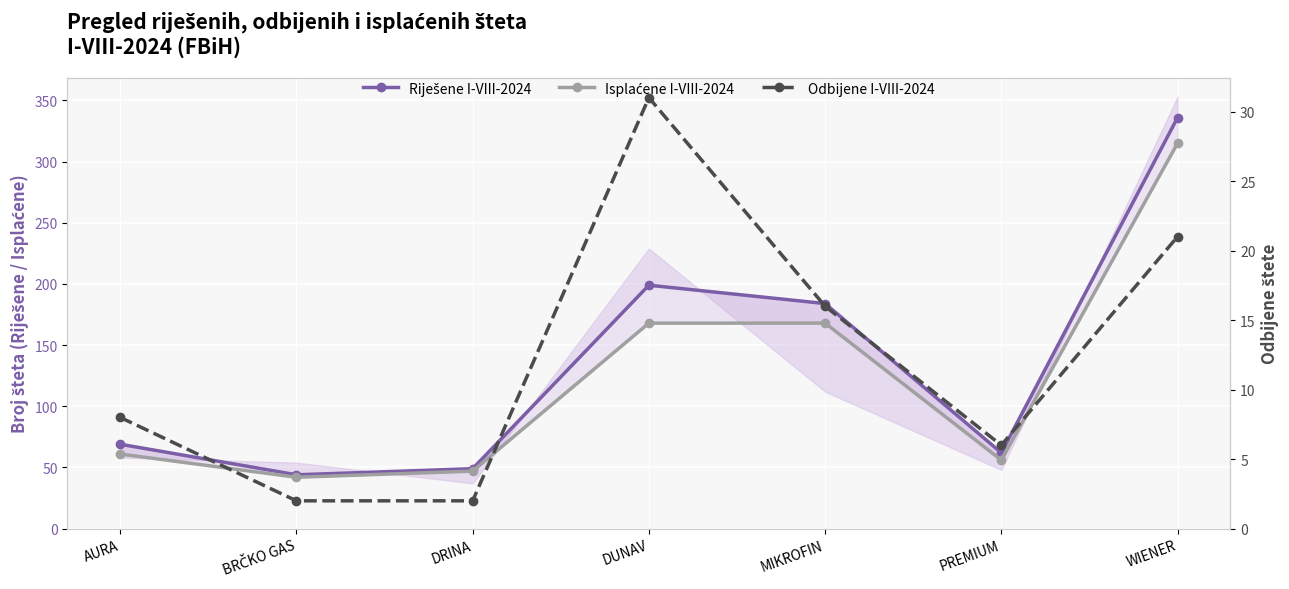

True or false: Odbijene I-VIII-2024 has a value of 1 at BRČKO GAS.

False